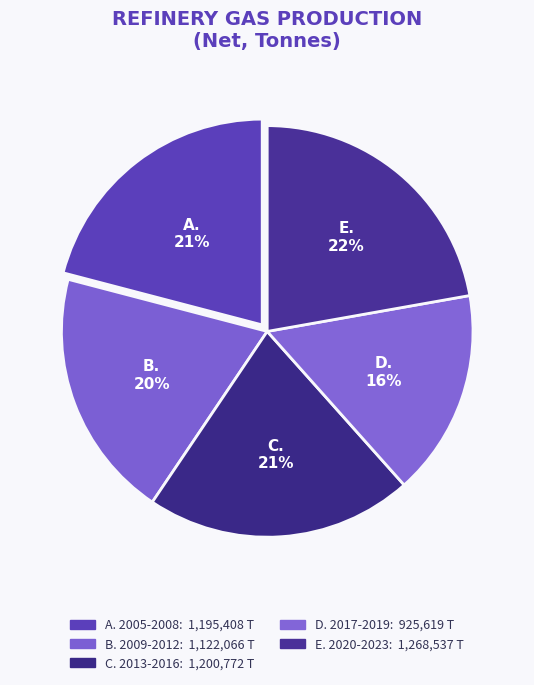

Count the number of slices in the pie.

5